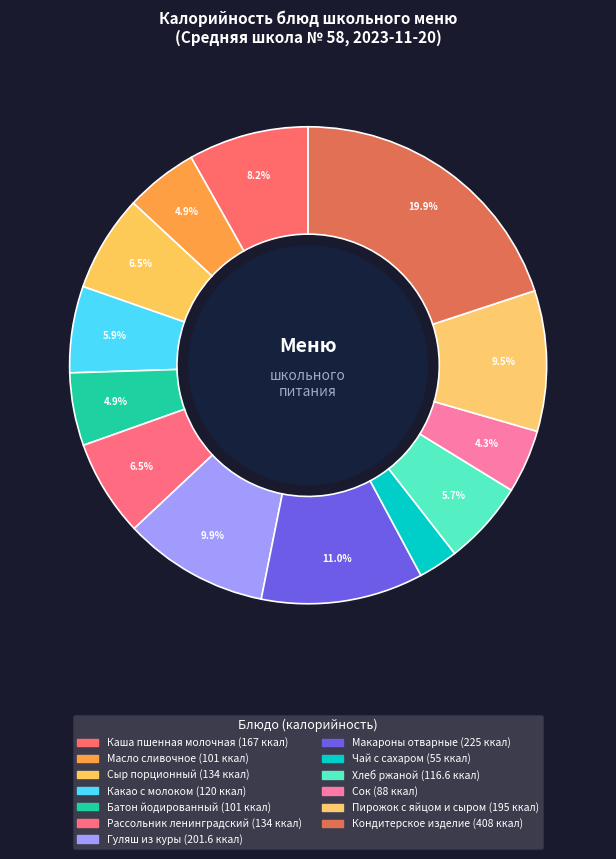

Does any single category account for the majority?

No